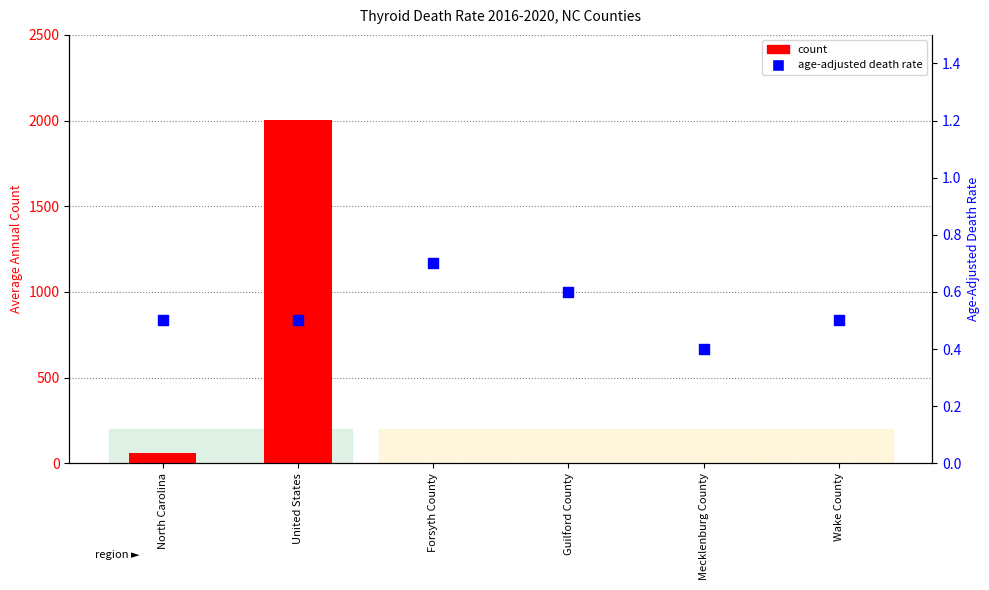

At which category is the sum across all series the highest?

United States